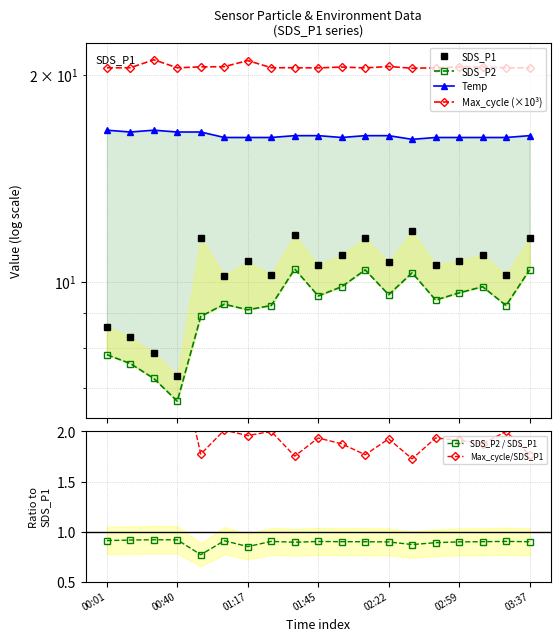

At which label is SDS_P1 closest to 9?

00:01